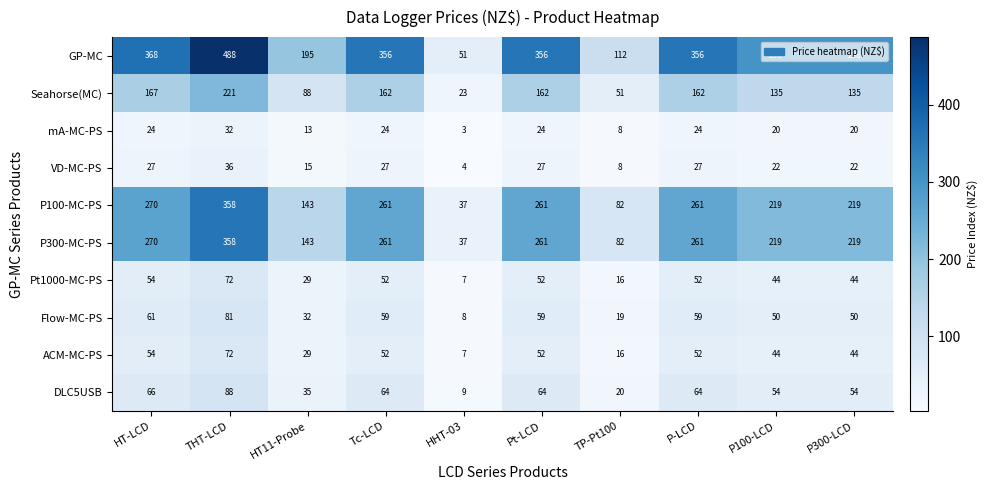

What is the approximate value of P100-MC-PS at THT-LCD?

358